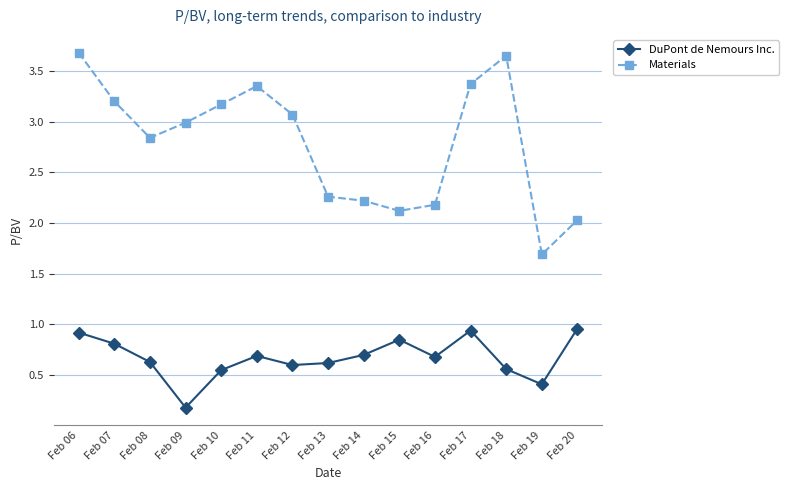

Which category has the lowest value in the Materials series?

Feb 19